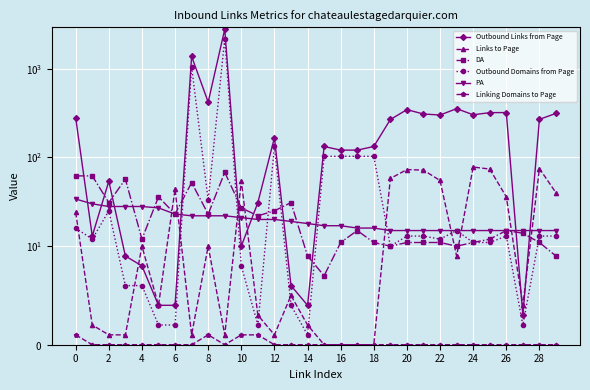

How many lines are shown in the chart?

6